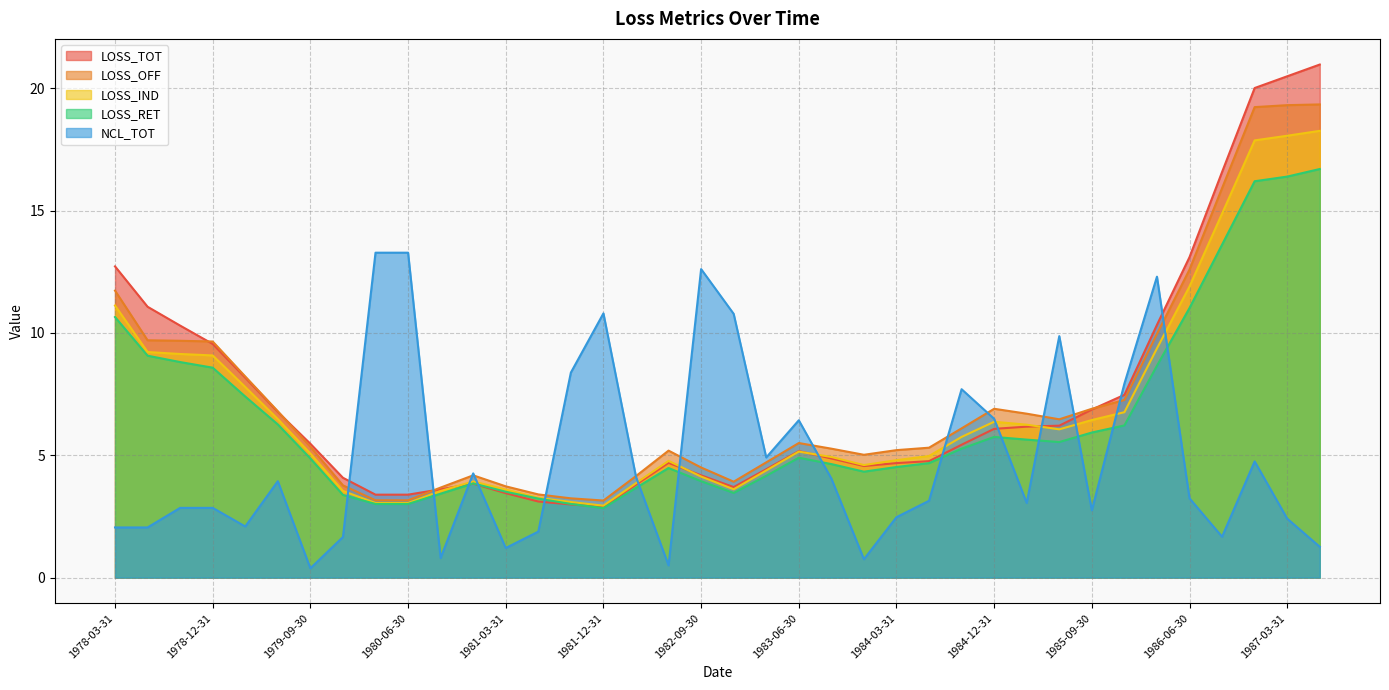

Between which two adjacent categories do CLA_TOT and LOSS_RET first intersect?

1979-12-31 and 1980-03-31